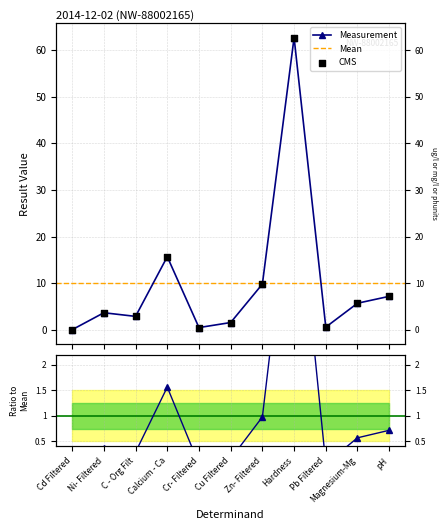

Which has a higher value, Cd Filtered or Zn- Filtered?

Zn- Filtered